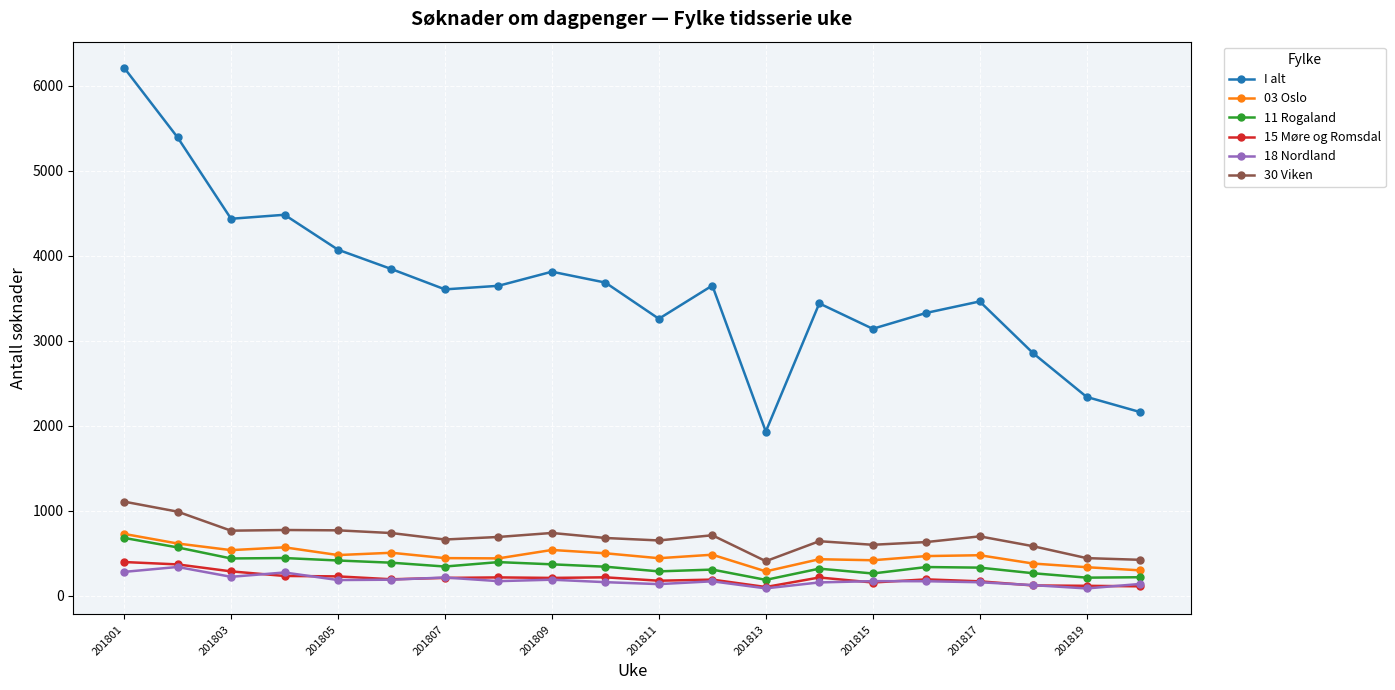

What is the value of the 30 Viken point at the 1st from the left?

1105